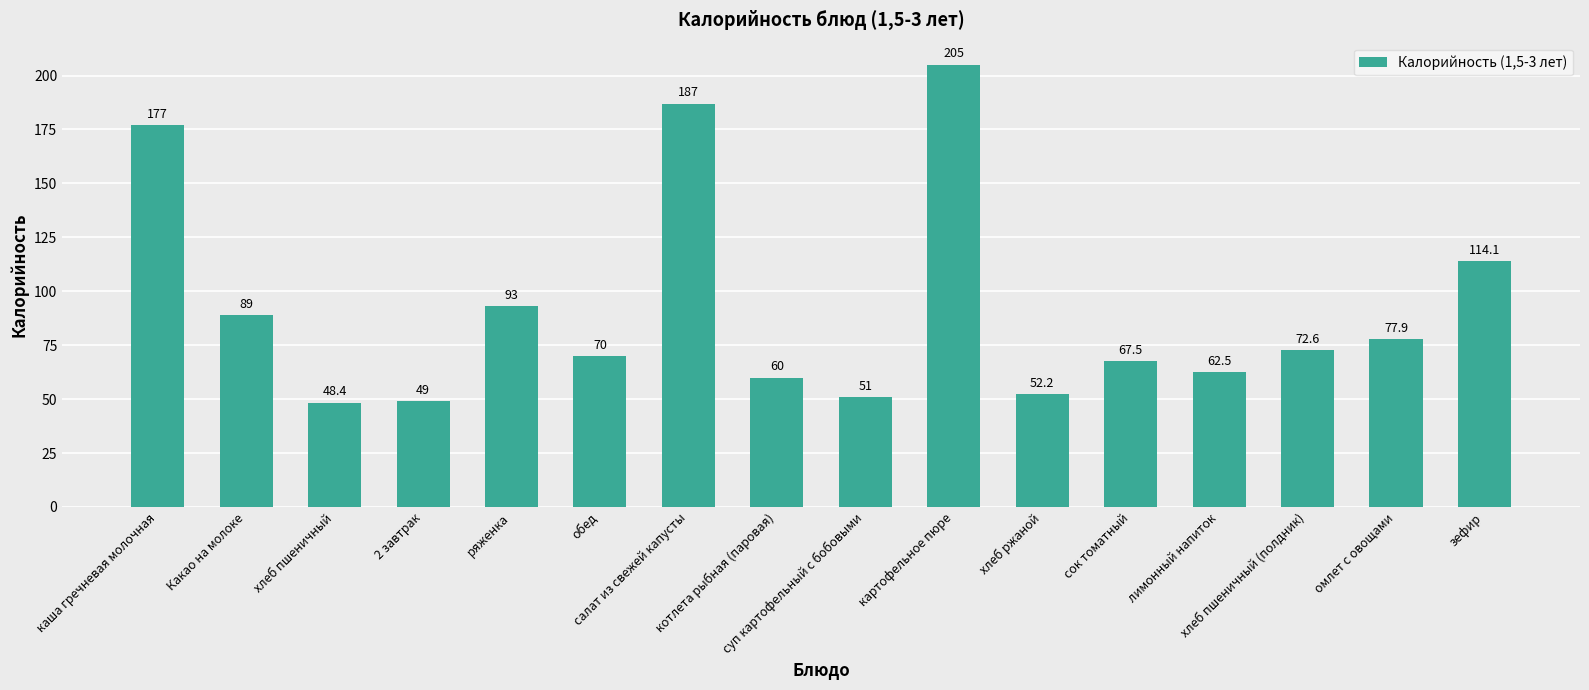

What is the label of the 9th bar from the right?

котлета рыбная (паровая)